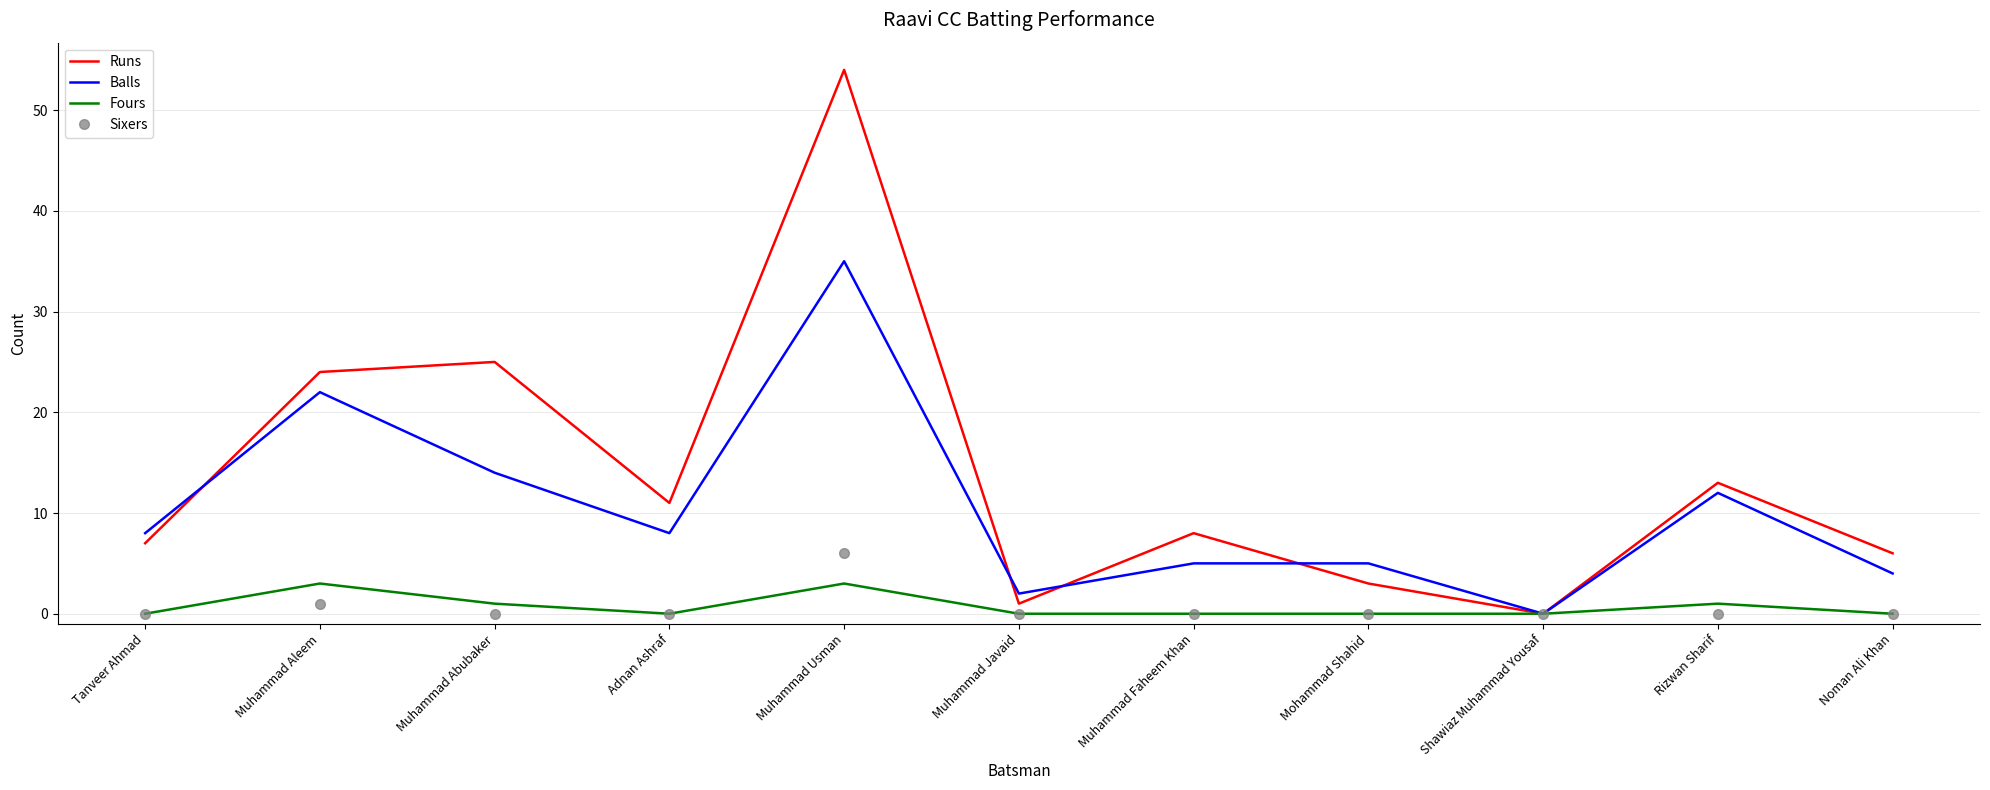

What is the sum of all Fours values?

8